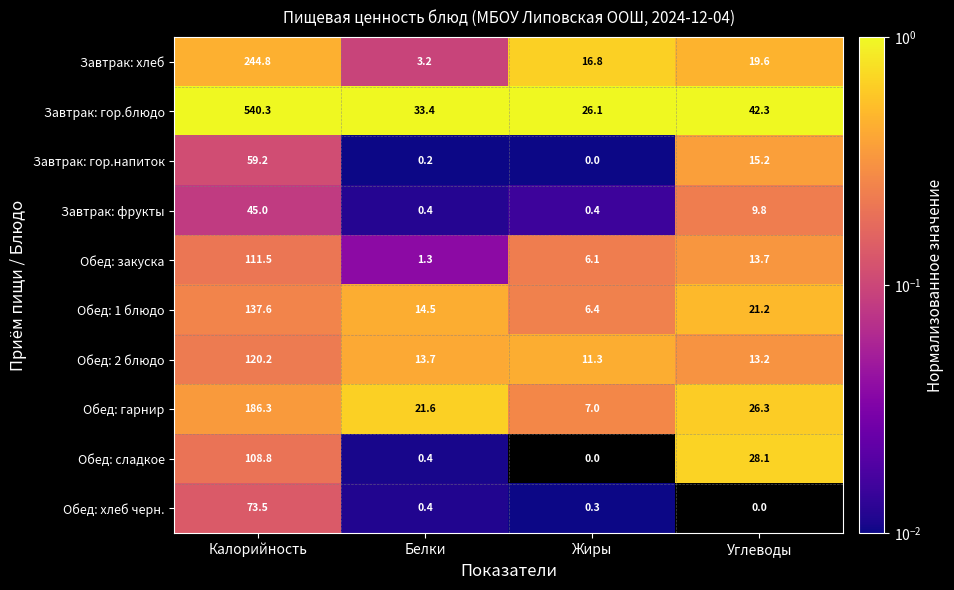

At which category is the sum across all series the highest?

Калорийность